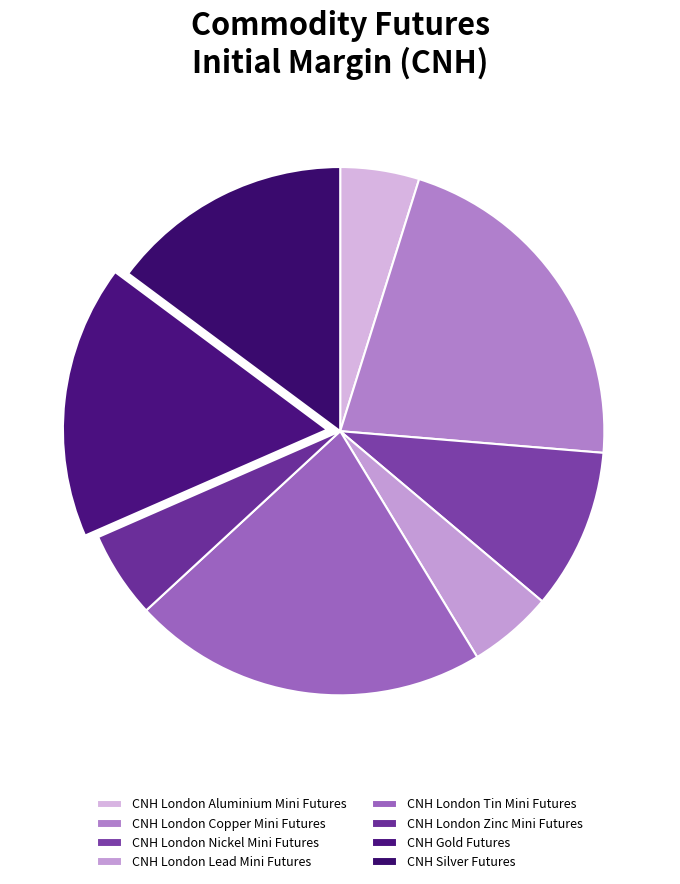

How many slices are in this pie chart?

8